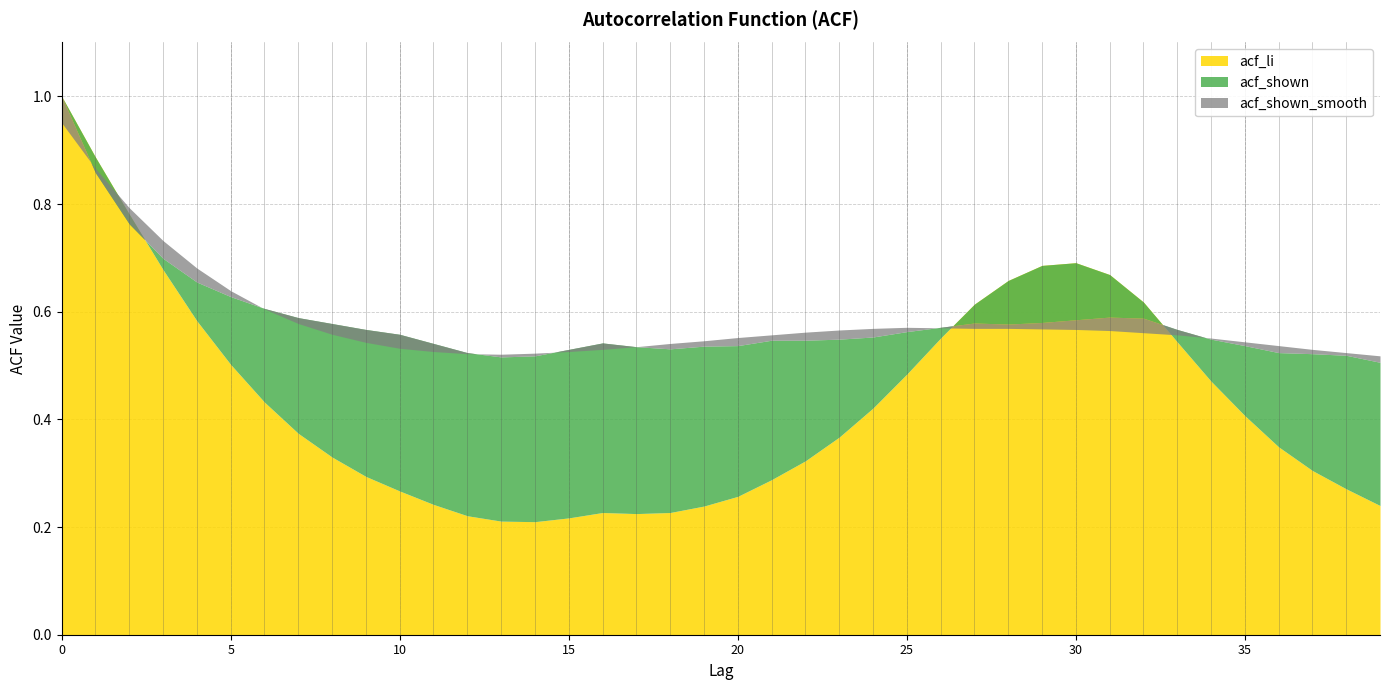

What is the value of the acf_shown point at the 14th from the left?

0.5